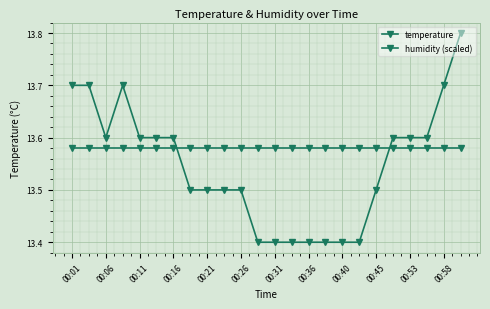

Count the number of data series in this chart.

2